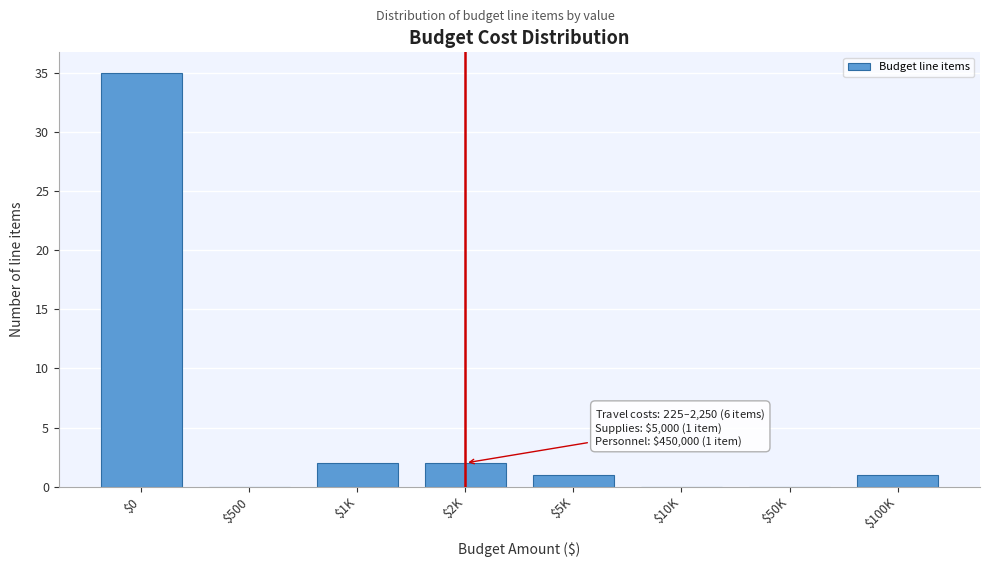

The value at $100K is 1. True or false?

True